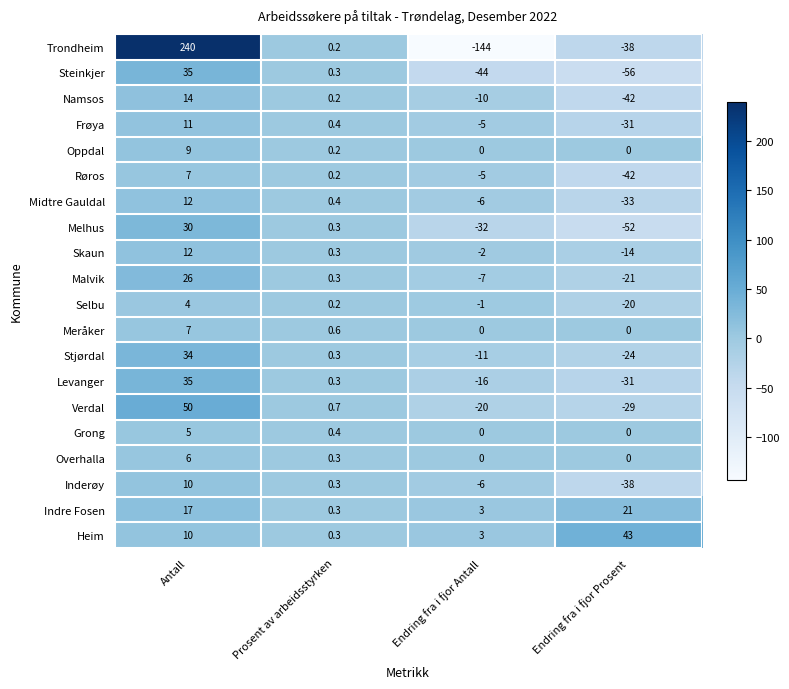

At which category is the sum across all series the highest?

Antall